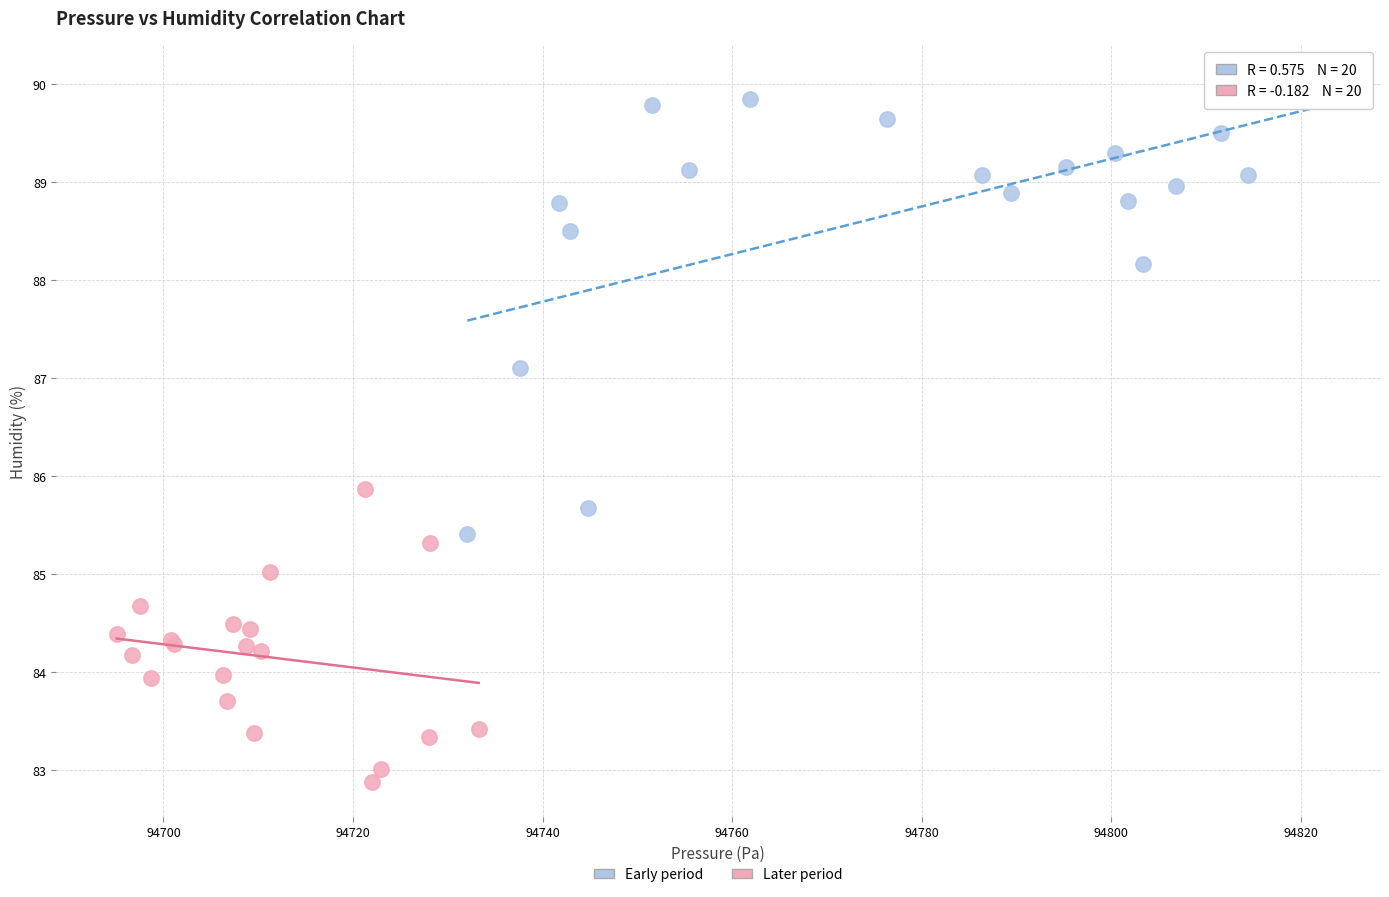

Which series contains the lowest Y value?

Later period